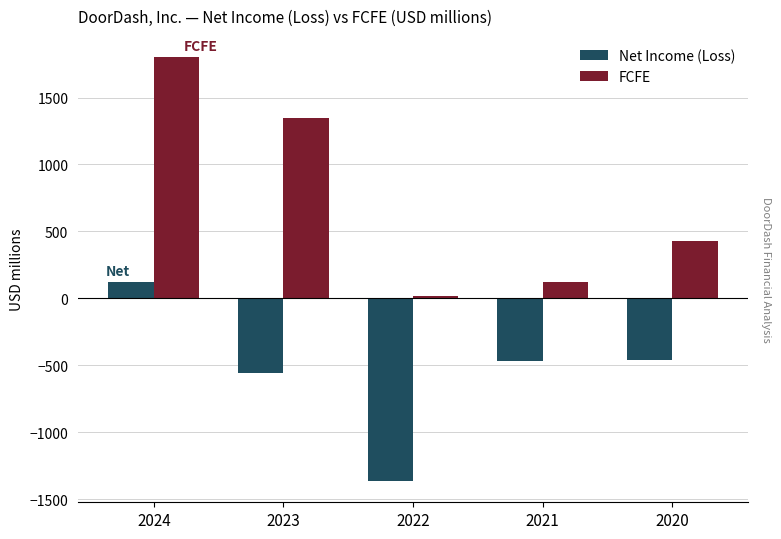

What is the value of the Net Income (Loss) bar at the 4th from the left?

-468